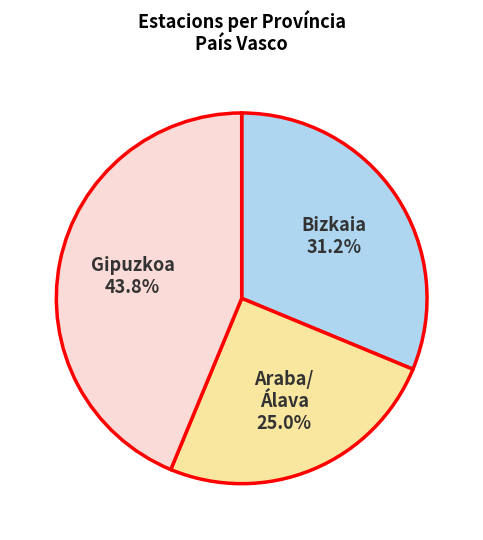

Does any single category account for the majority?

No